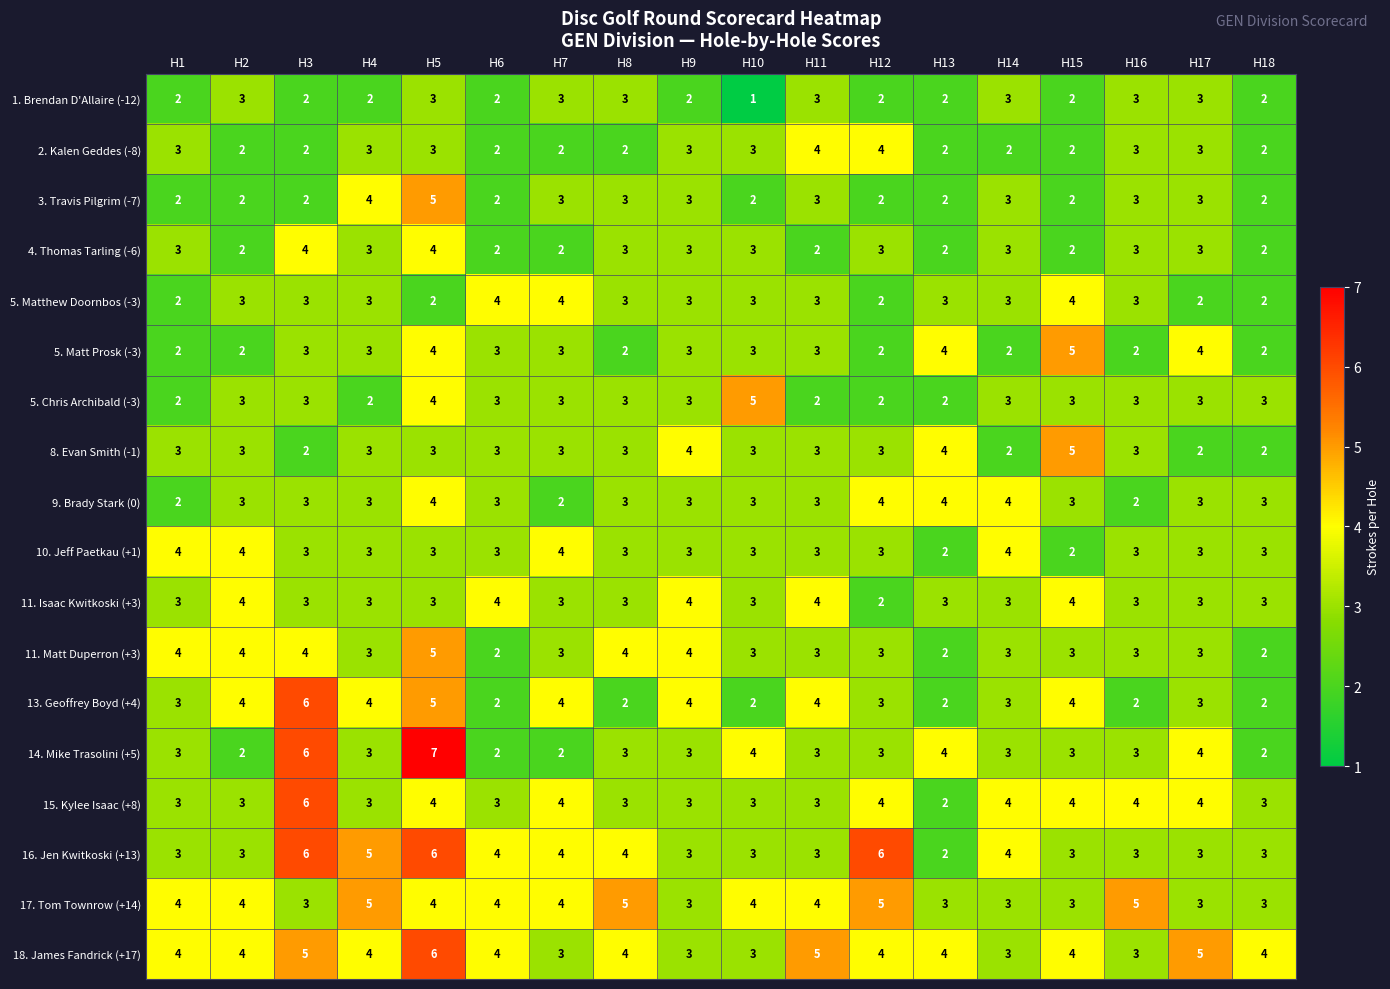

What is the approximate value of 9. Brady Stark (0) at H3?

3